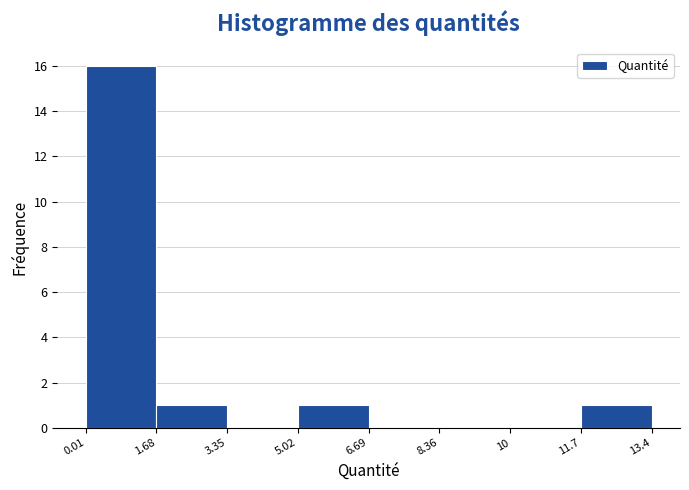

Over which range of the x-axis is the bar tallest?

0.01 to 1.68